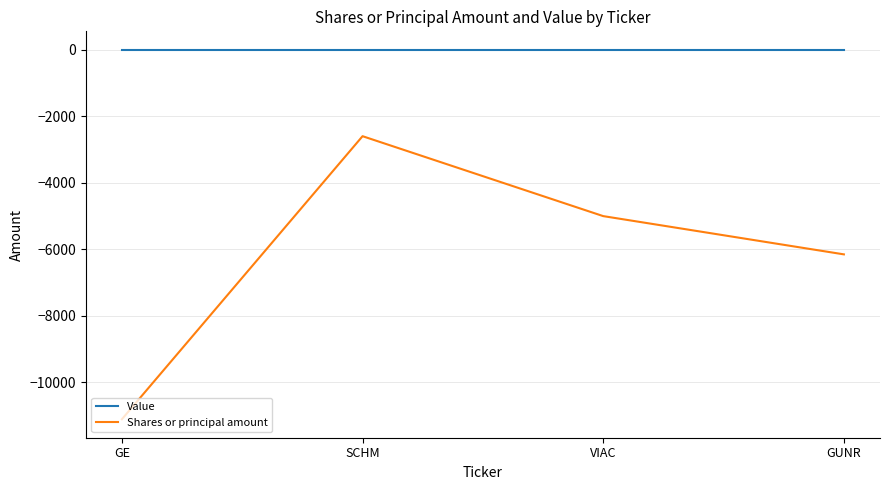

True or false: Value and Shares or principal amount cross at least once.

False